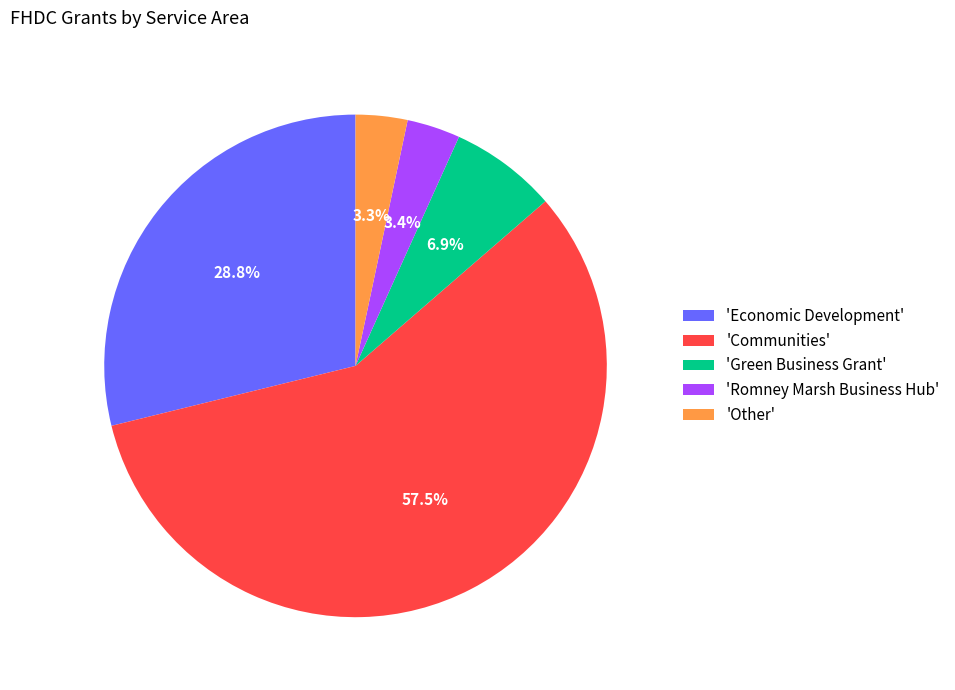

How much of the chart is everything except 'Green Business Grant'?

93.1%